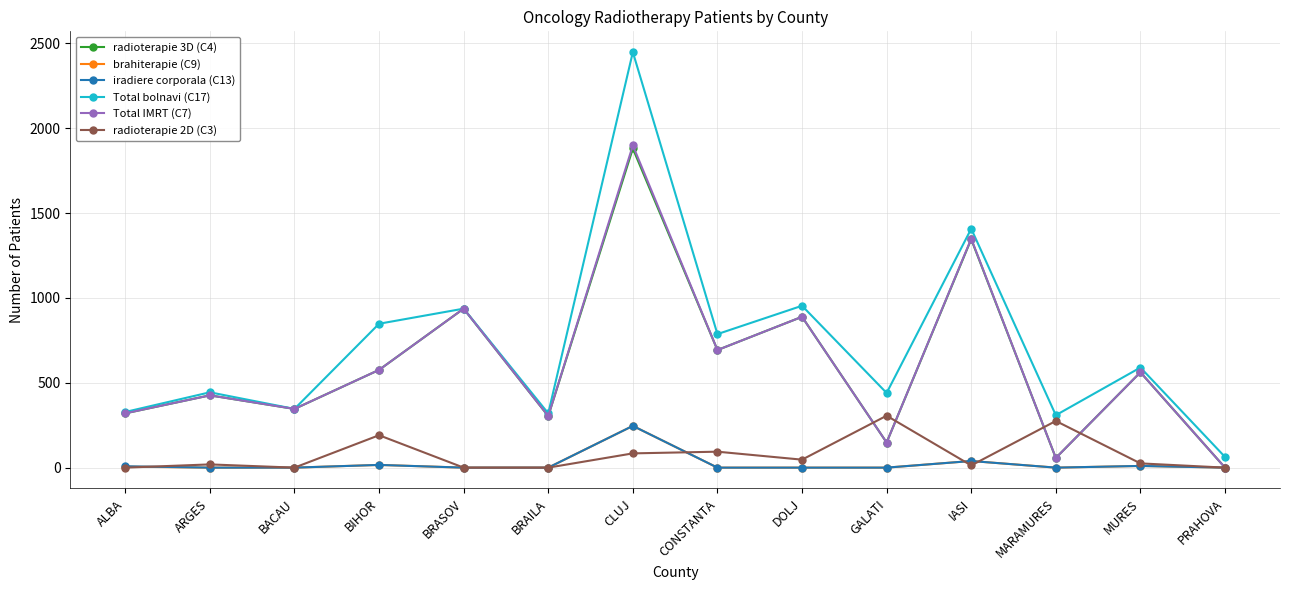

What is the label of the 10th point from the left?

GALATI